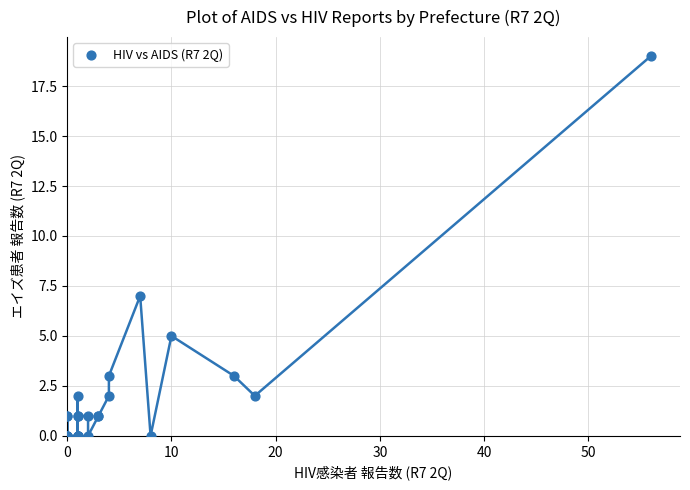

What Y value in the scatter plot is closest to 9?

7